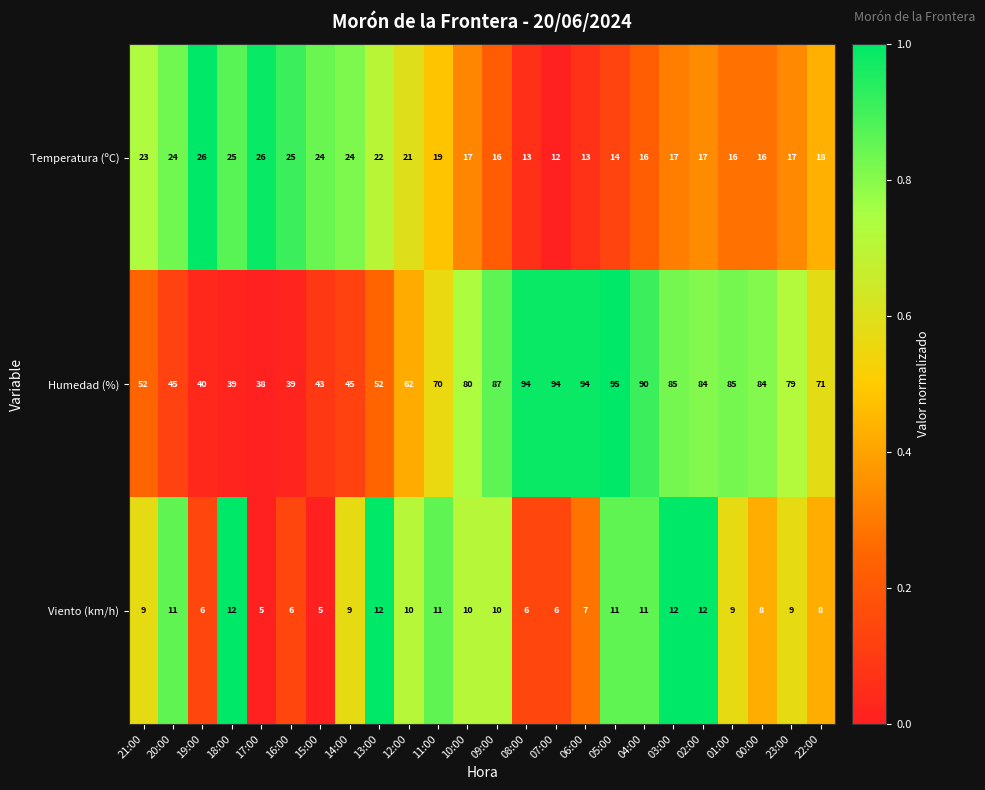

Which series has the widest spread of values?

Humedad (%)